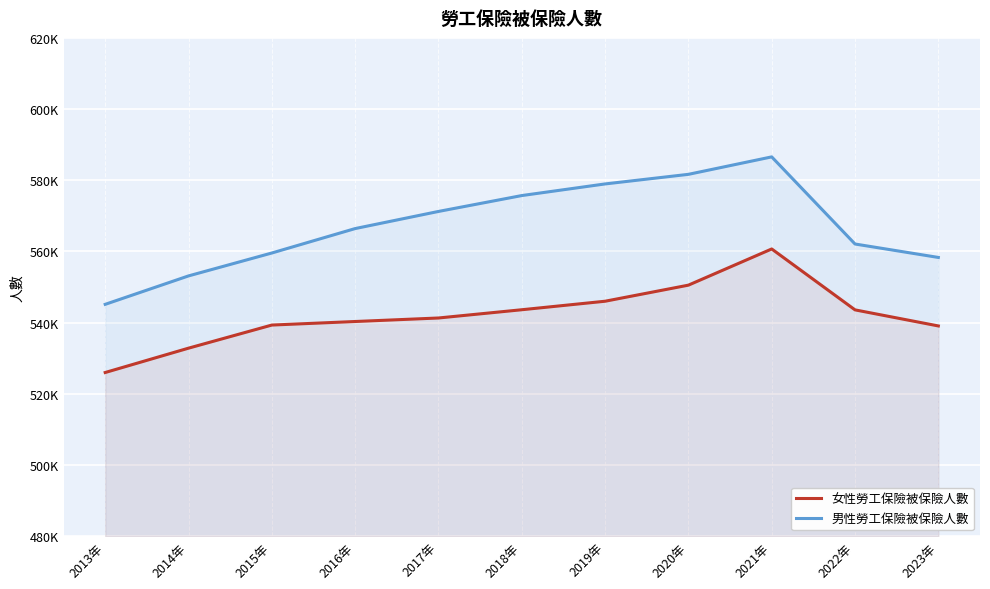

The value of 男性勞工保險被保險人數 at 2013年 is 301319. True or false?

False